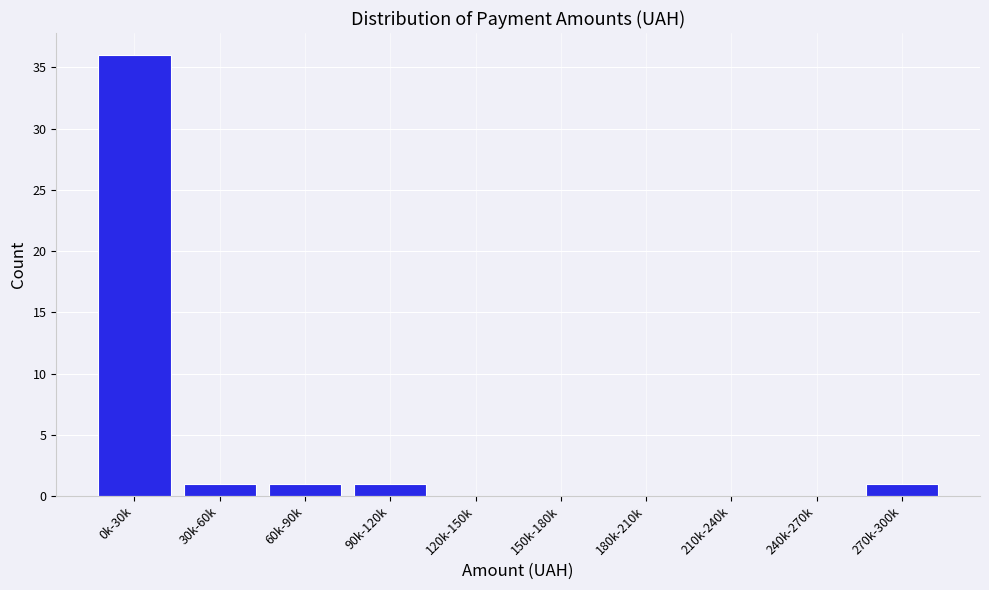

Reading left to right, extract all data points from this chart.

0k-30k=36	30k-60k=1	60k-90k=1	90k-120k=1	120k-150k=0	150k-180k=0	180k-210k=0	210k-240k=0	240k-270k=0	270k-300k=1